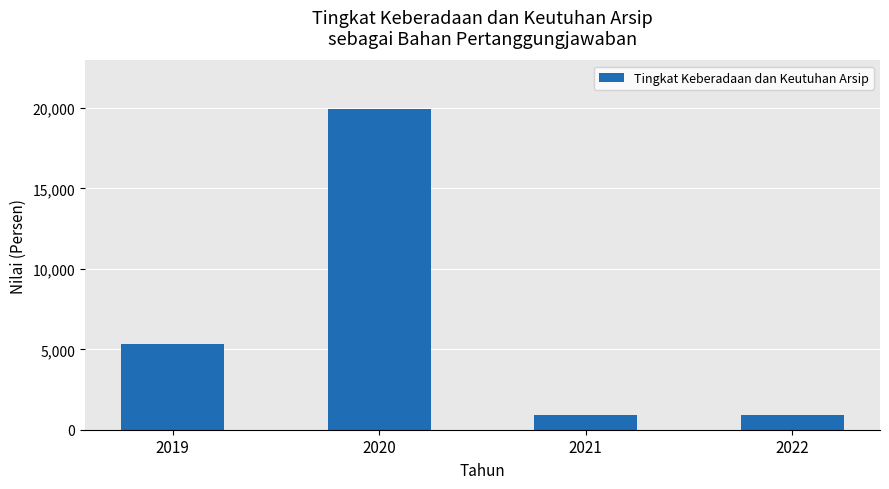

At which category does the chart reach its peak across all series?

2020